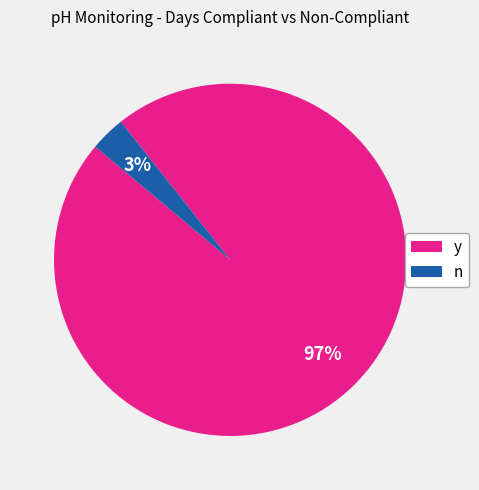

Between y and n, which is larger?

y